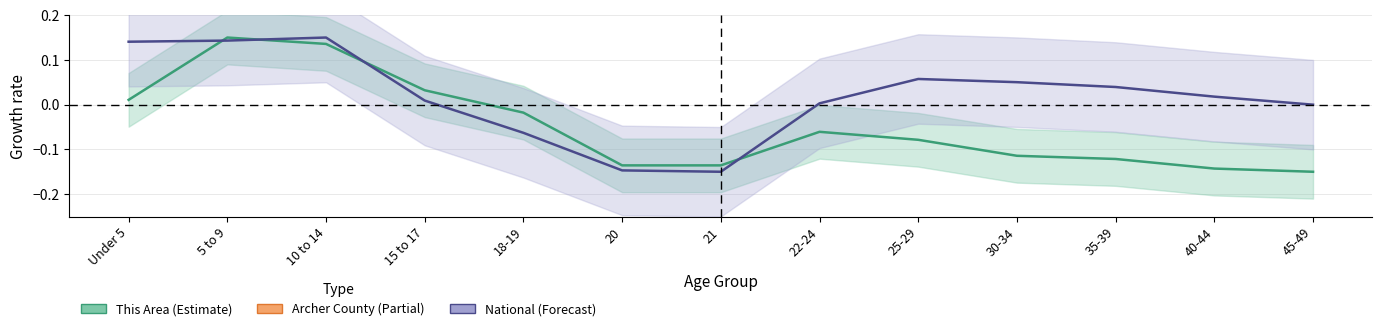

How many lines are shown in the chart?

2